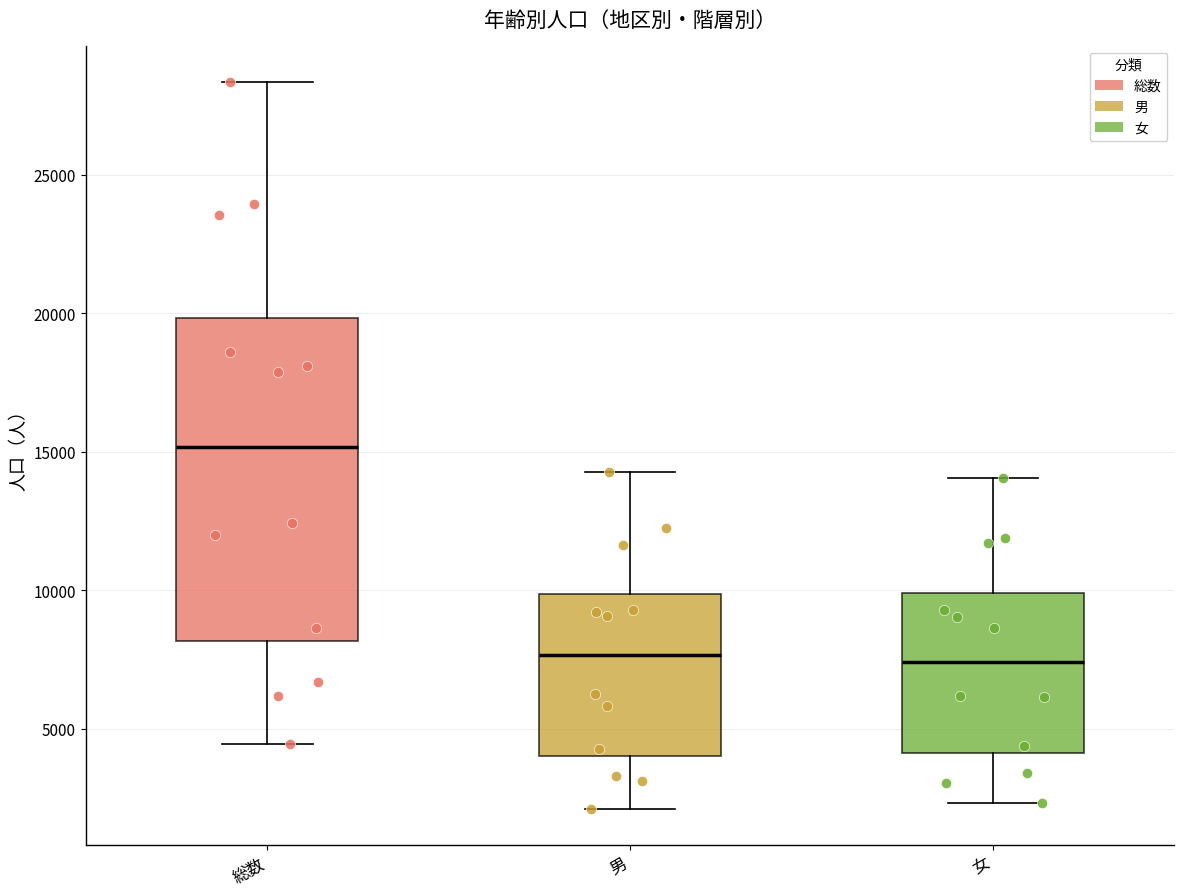

Reading left to right, read every box against the y-axis: the position of its median line, the range the box covers, and the ends of its whiskers. The values are not printed on the chart, so give them approximately, as read against the axis.

総数: median 15000, box 8000 to 20000, whiskers 4500 to 28500
男: median 7500, box 4000 to 10000, whiskers 2000 to 14500
女: median 7500, box 4000 to 10000, whiskers 2500 to 14000